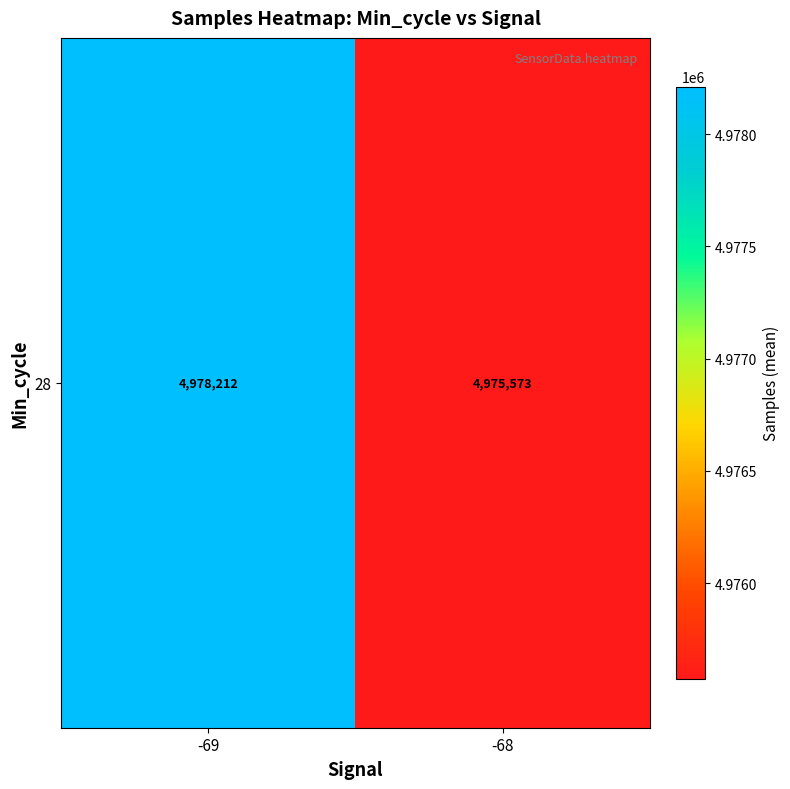

How many data points are less than 4978212?

1